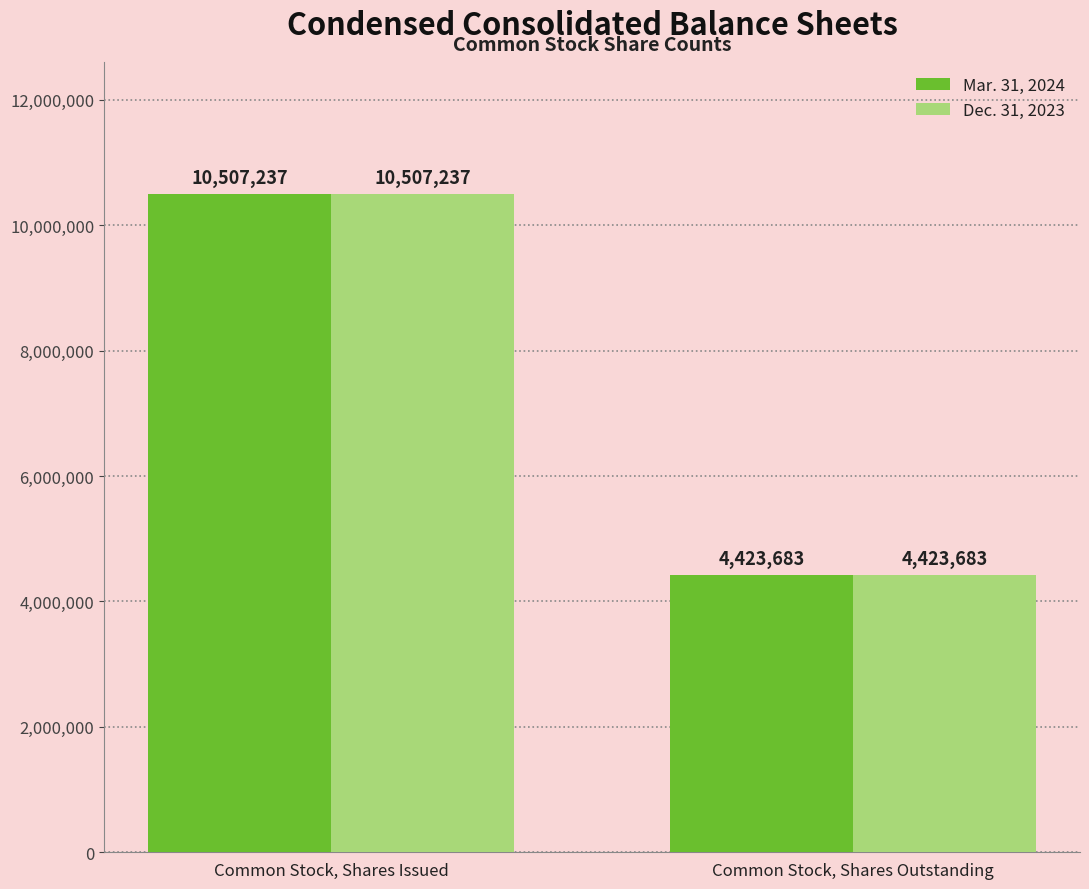

True or false: Mar. 31, 2024 has a value of 6861507 at Common Stock, Shares Issued.

False